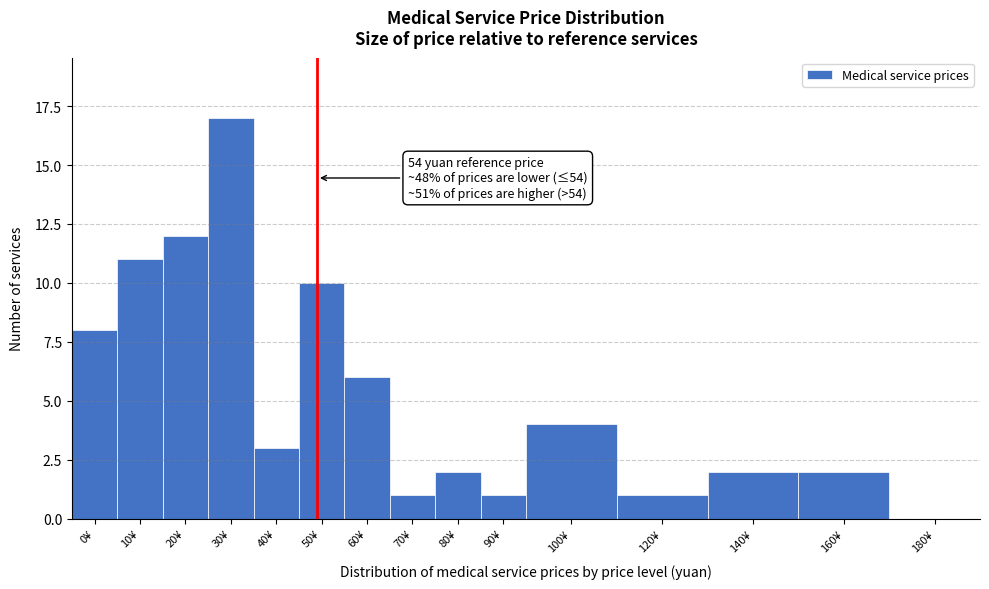

Reading left to right, transcribe all the data shown in this chart.

0¥=8	10¥=11	20¥=12	30¥=17	40¥=3	50¥=10	60¥=6	70¥=1	80¥=2	90¥=1	100¥=4	120¥=1	140¥=2	160¥=2	180¥=0